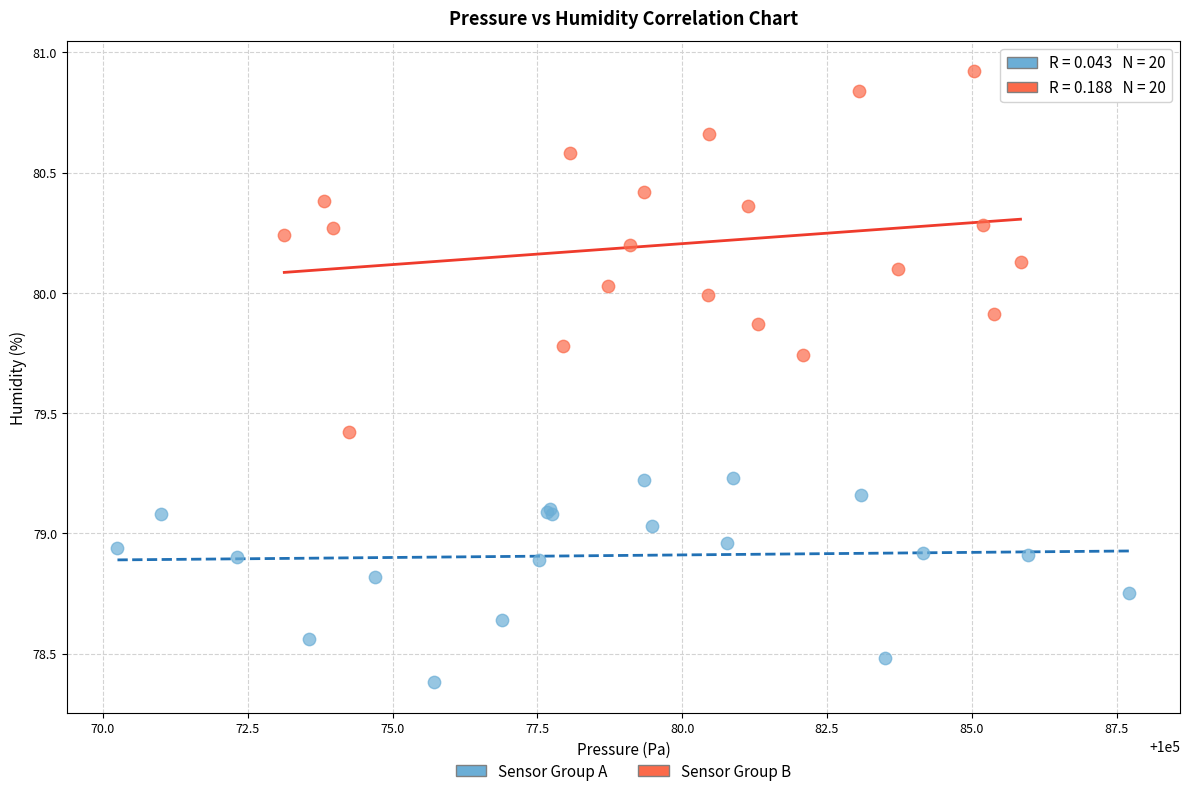

Which series reaches the maximum Y coordinate?

Sensor Group B